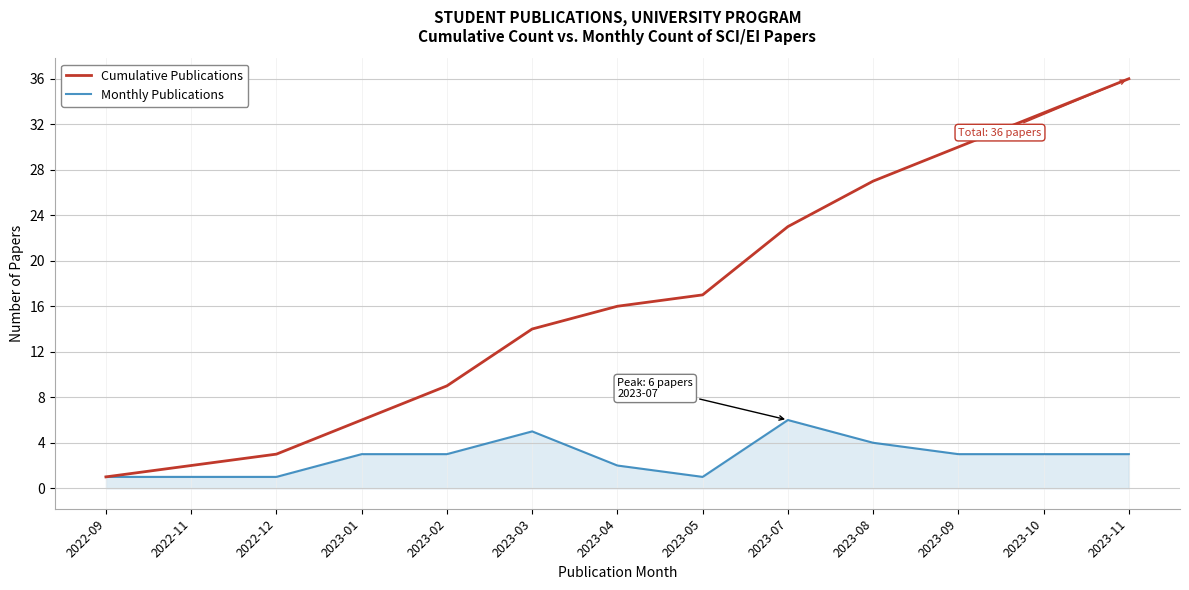

What is the sum of the Monthly Publications values at 2023-05 and 2022-12?

2